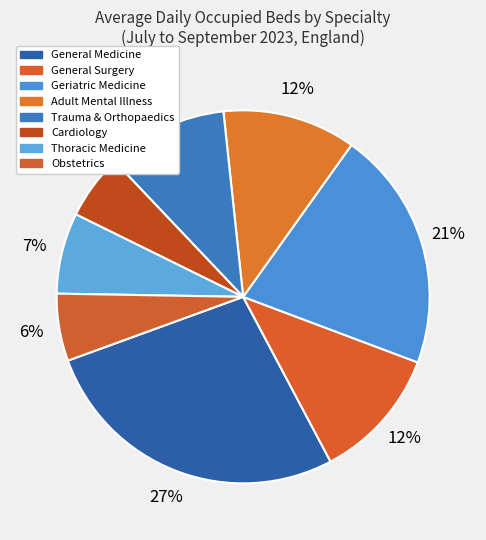

Does Adult Mental Illness represent more than half of the total?

No